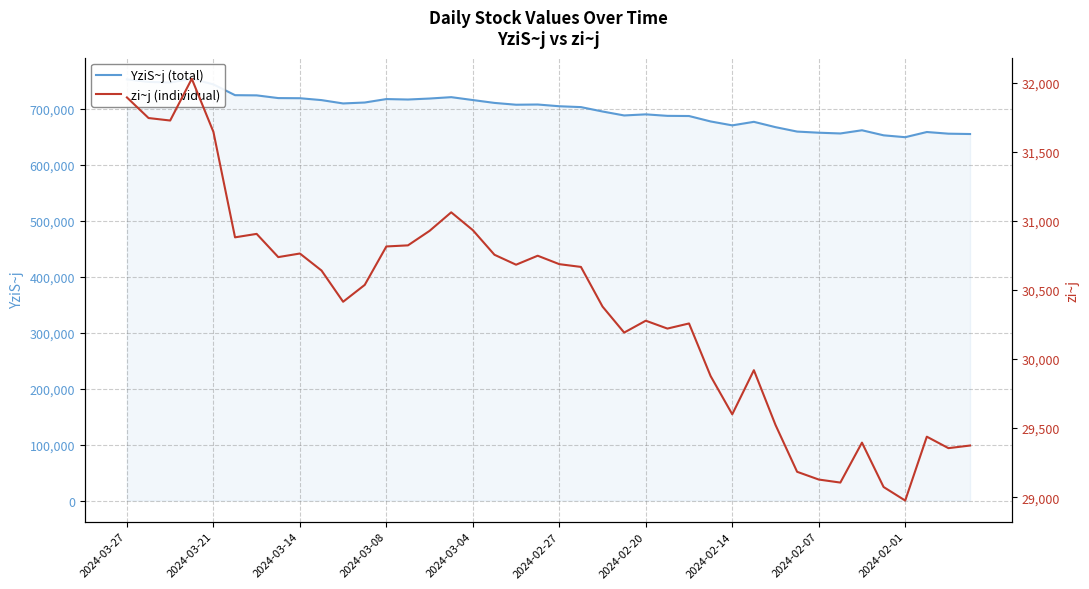

What is the difference between the maximum and minimum values in the YziS~j (total) series?

104318